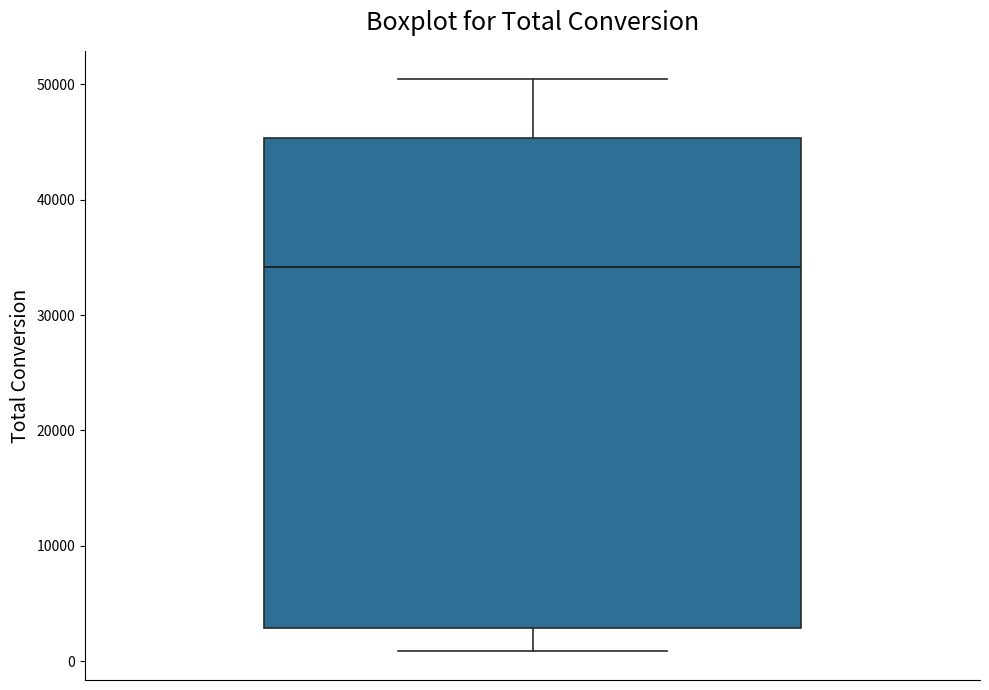

Read this box plot against the y-axis: the position of the median line, the range covered by the box, and the ends of both whiskers. The values are not printed on the chart, so give them approximately, as read against the axis.

median 34000, box 3000 to 45000, whiskers 1000 to 50000